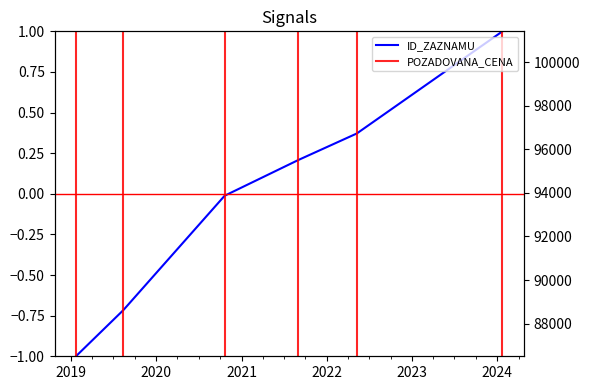

List the labels in order of value, smallest first.

2019-01-22, 2019-08-13, 2020-10-20, 2021-08-31, 2022-05-09, 2024-01-23